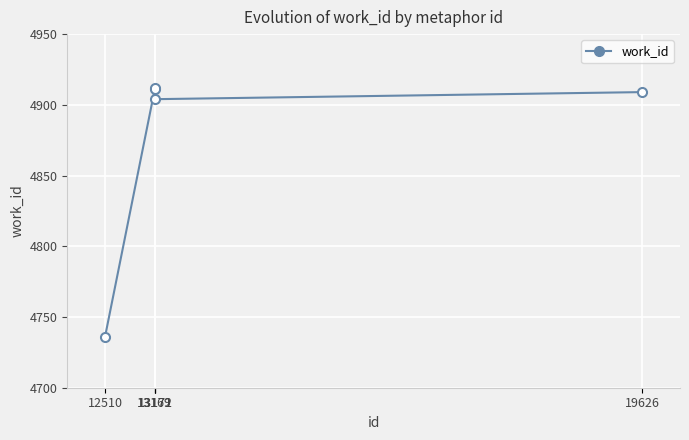

What is the change in value from 12510 to 13172?

+168